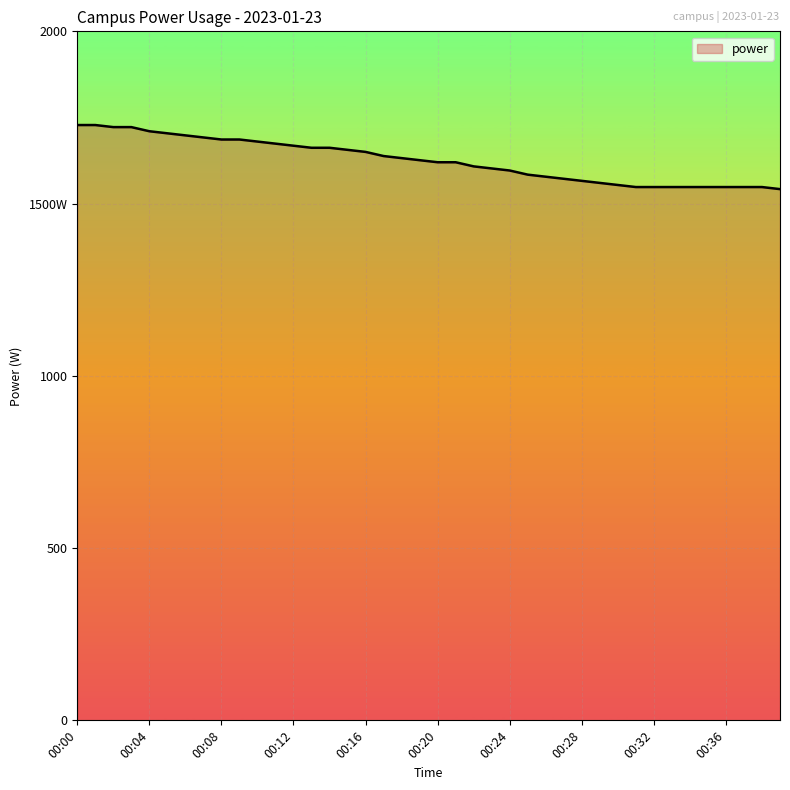

What is the minimum value shown in the chart?

1542